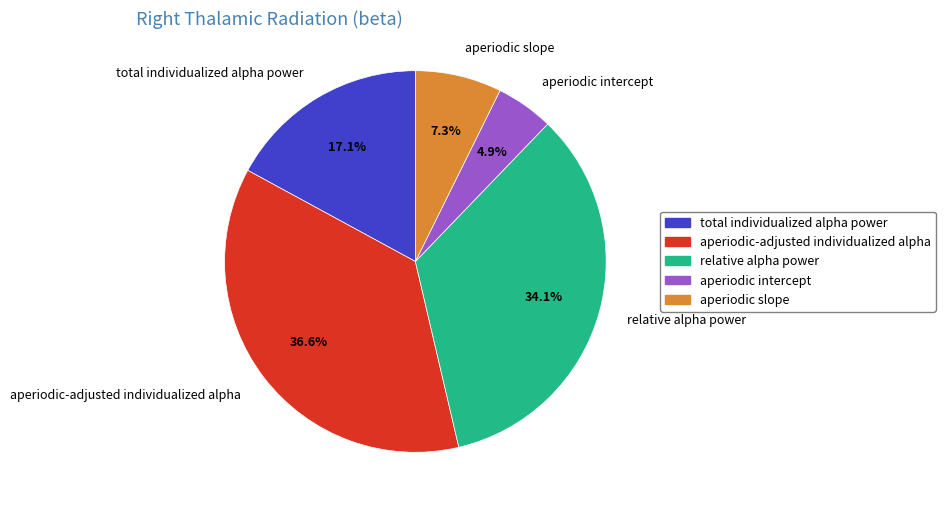

The aperiodic slope slice represents 7% of the pie. True or false?

True